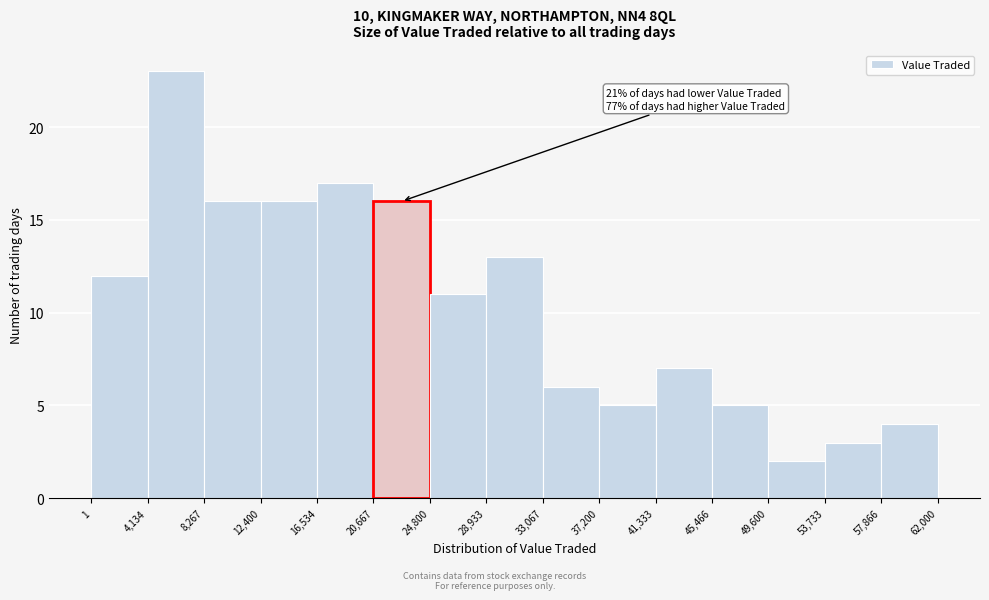

Over which range of the x-axis is the bar tallest?

4,134 to 8,267